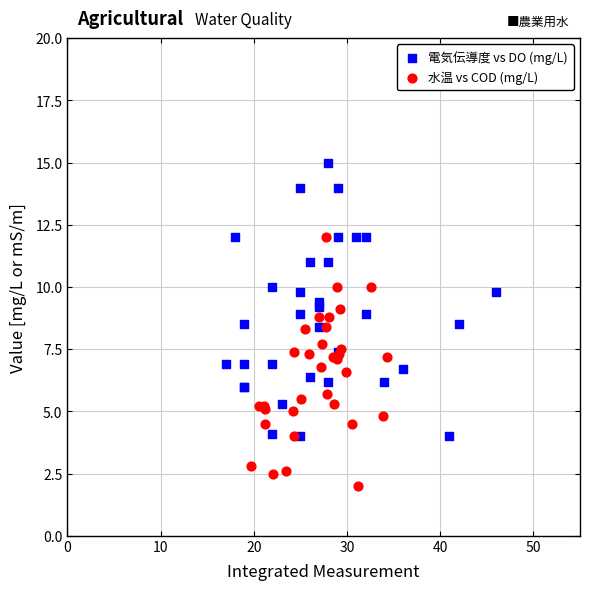

Which series reaches the maximum Y coordinate?

電気伝導度 vs DO (mg/L)